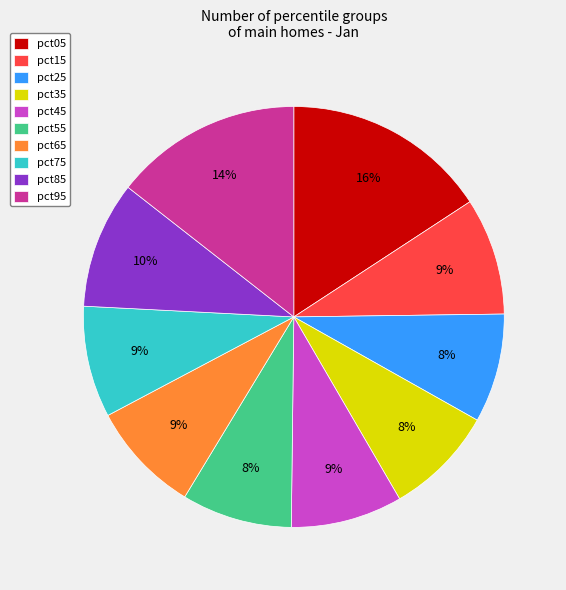

To the nearest percent, what is the average slice percentage?

10%